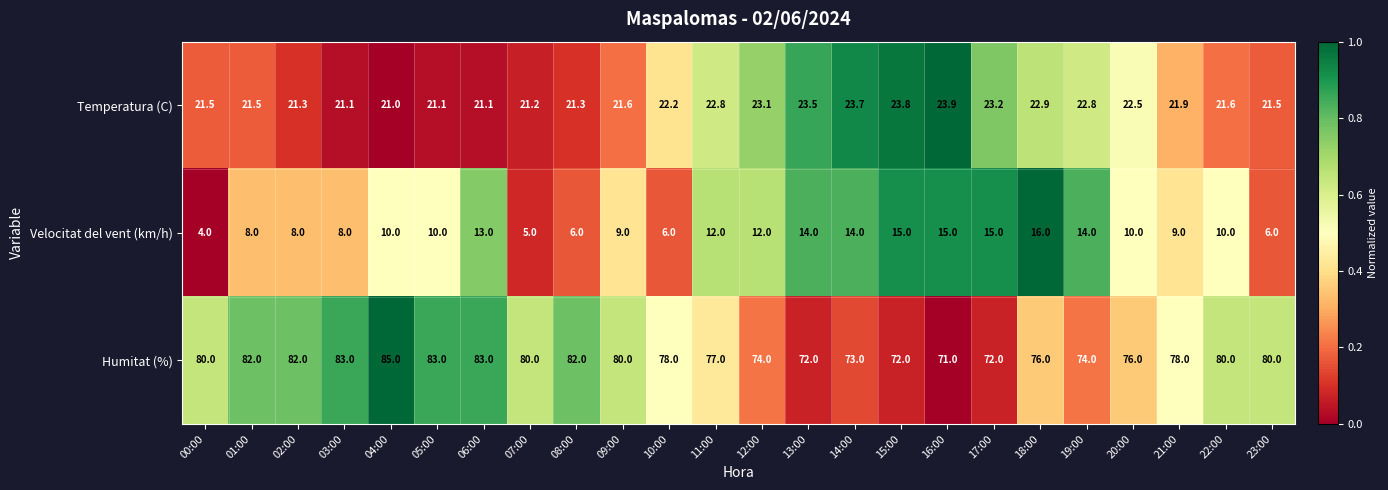

How many distinct data groups are displayed?

3